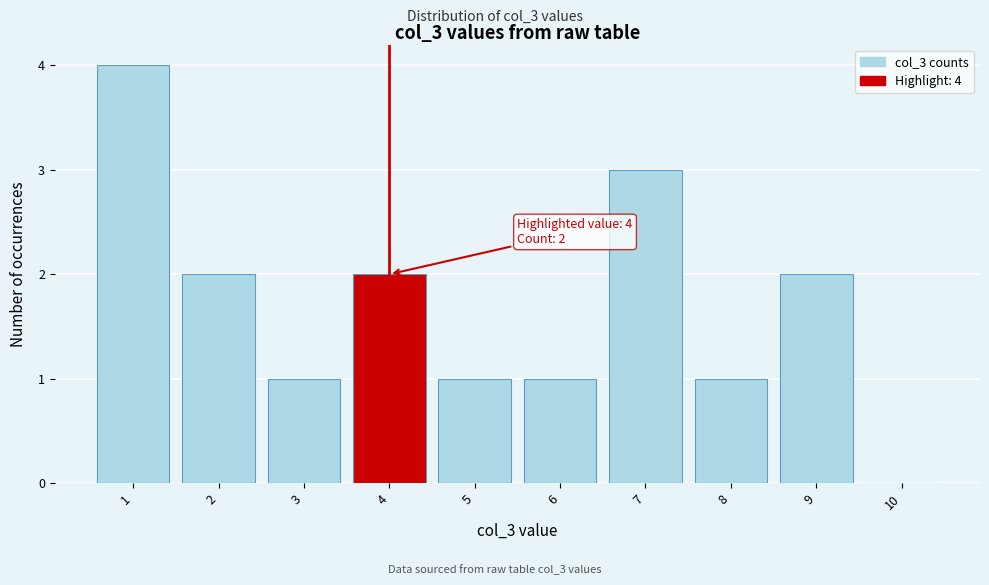

Over which range of the x-axis is the bar tallest?

0.5 to 1.5